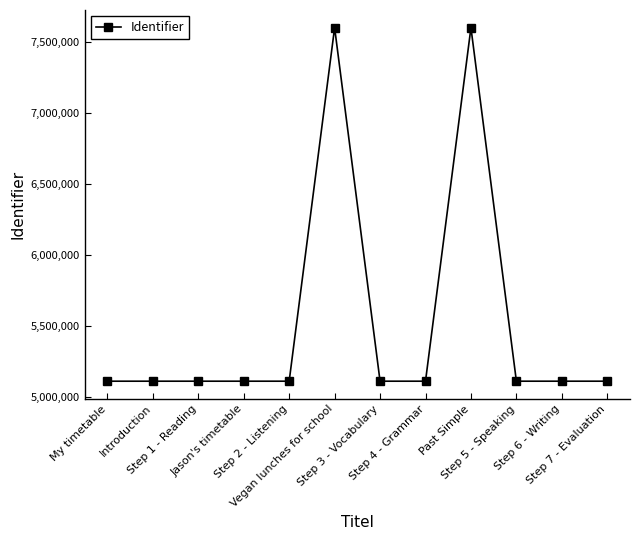

How many data points does each series have?

12